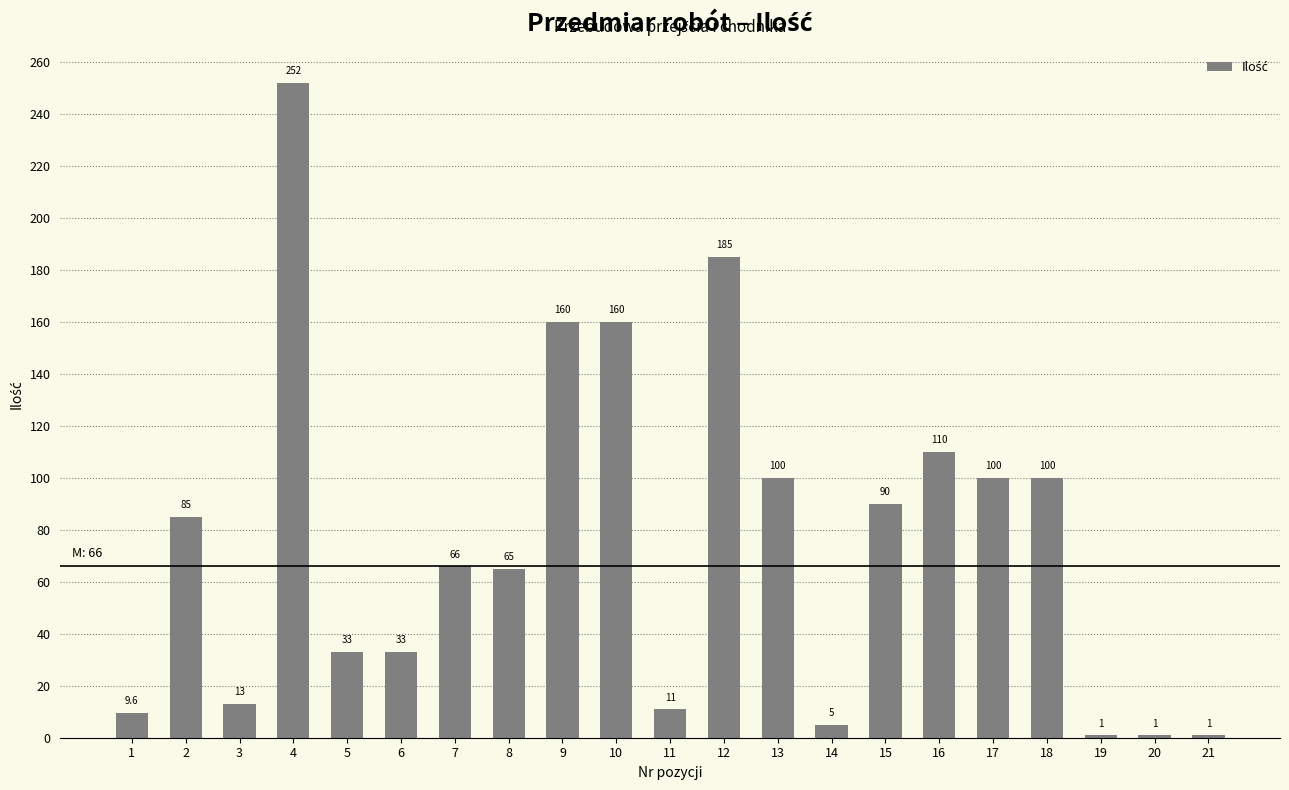

What is the change in value from 5 to 7?

+33.0